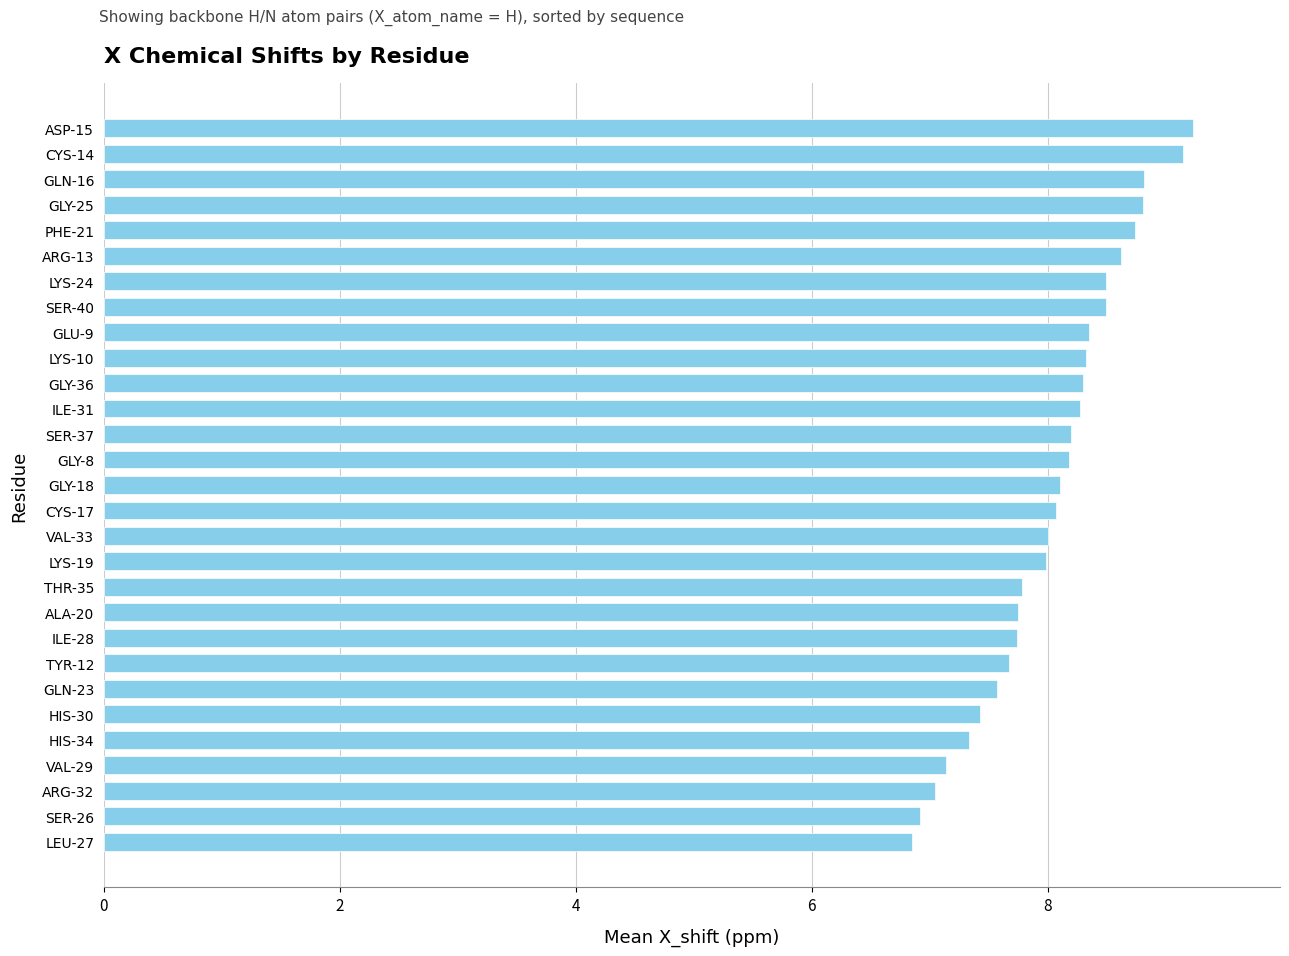

Approximately how many times larger is the value at SER-26 compared to TYR-12?

0.9